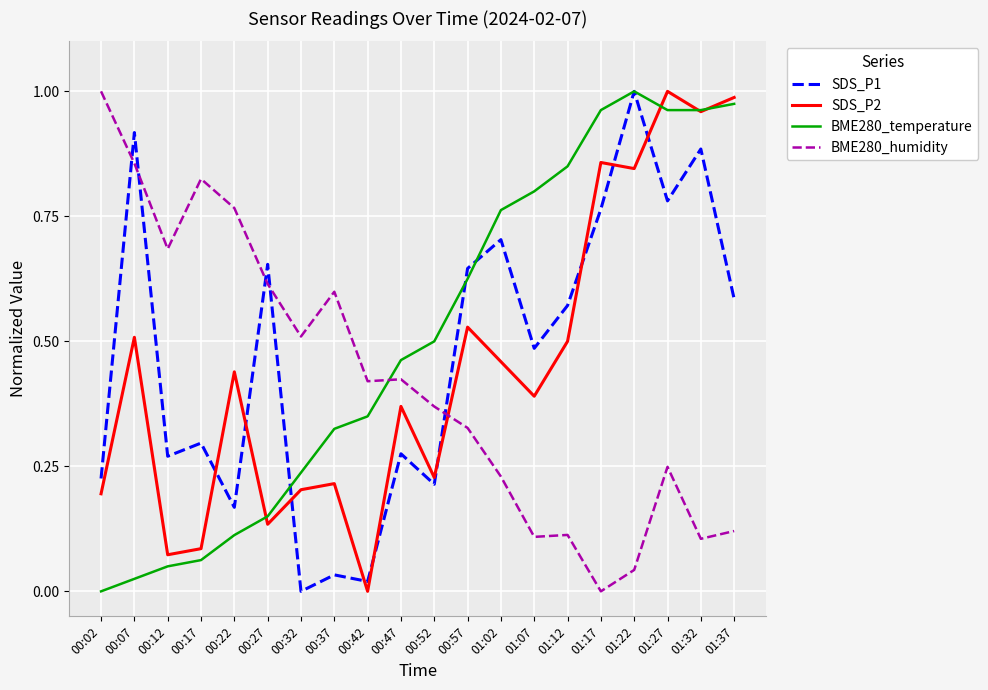

The BME280_humidity series shows 0.2 at 00:42. True or false?

False